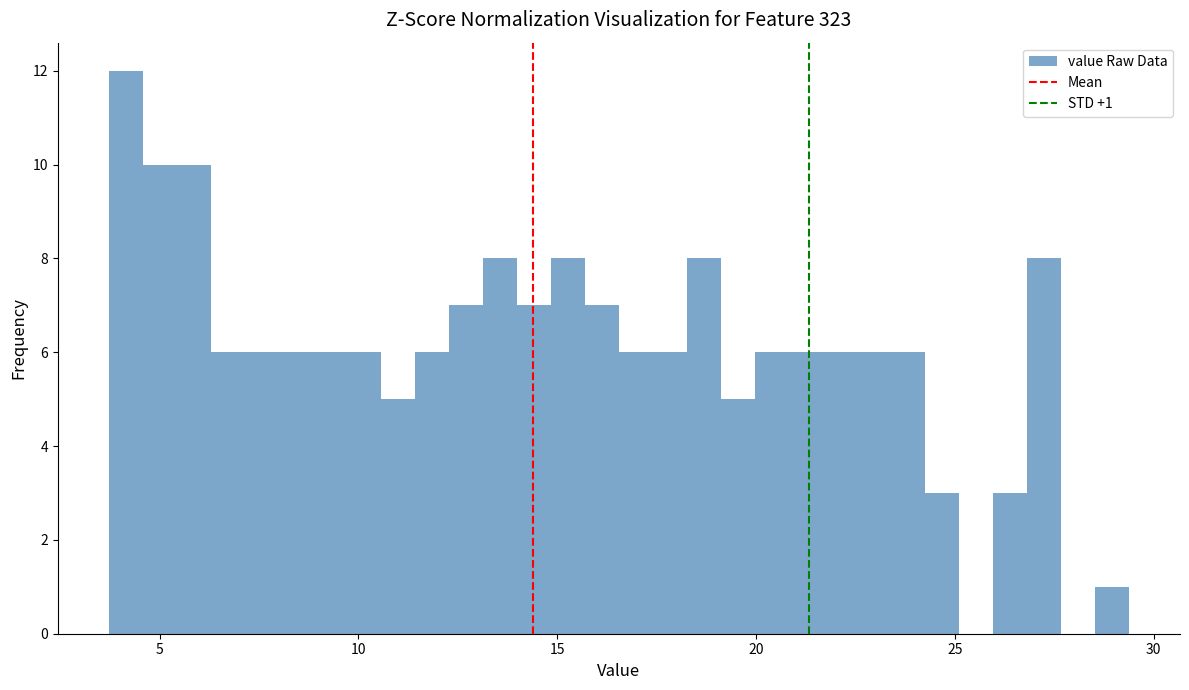

Around what value on the x-axis is the tallest bar? Give the approximate position of its centre, as read against the axis.

4.0